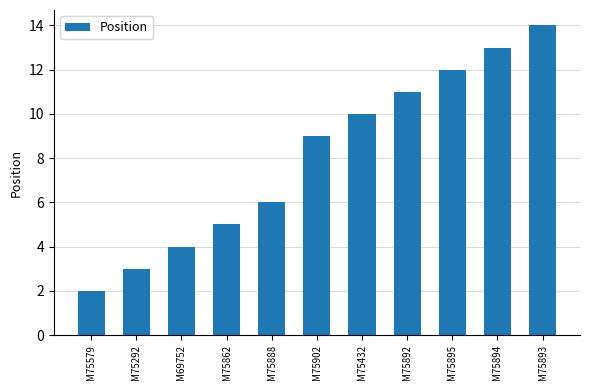

What position from the right is M75579?

11